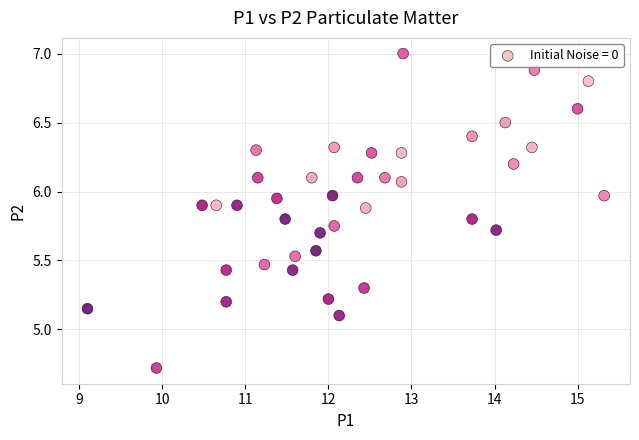

What is the range of Y values (max minus min)?

2.3